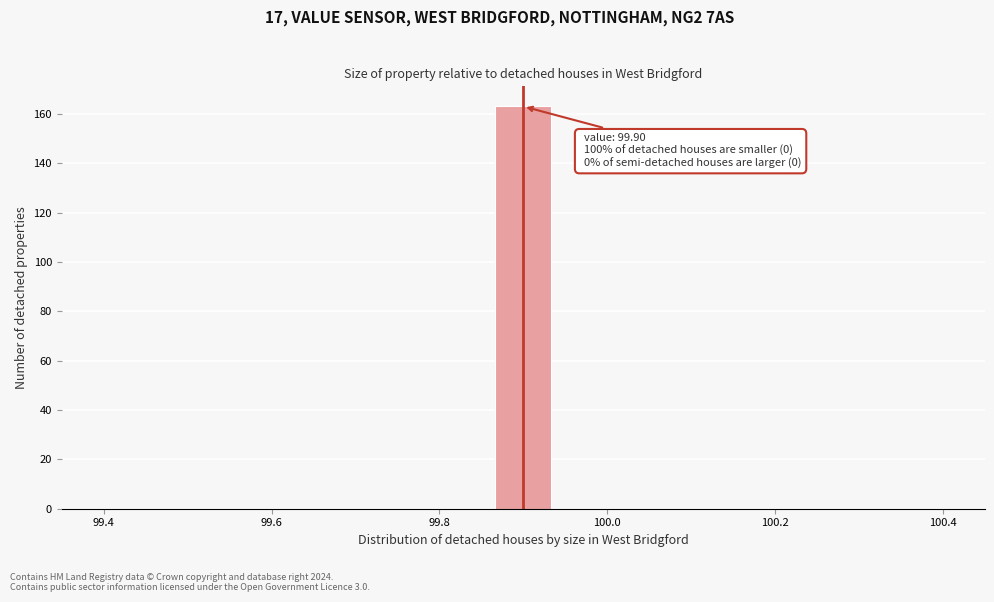

Read against the x-axis, roughly where is the centre of the tallest bar?

99.90